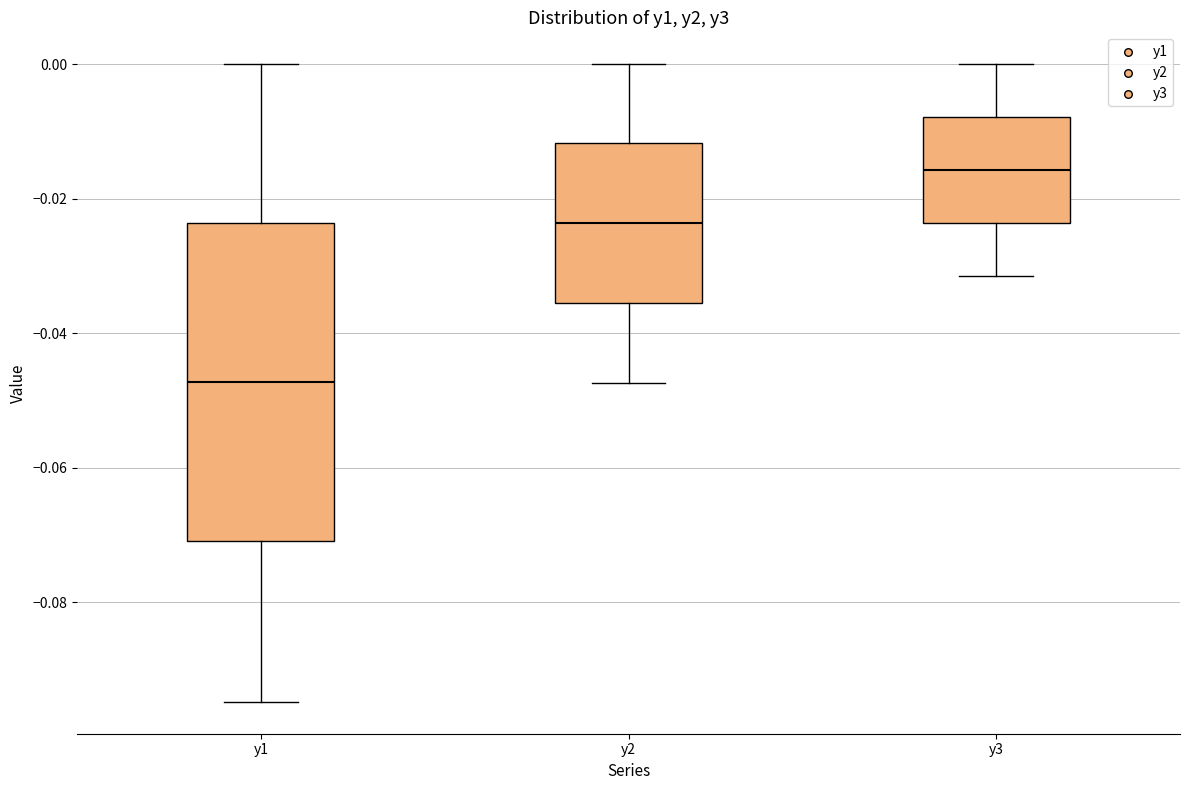

Reading left to right, read every box against the y-axis: the position of its median line, the range the box covers, and the ends of its whiskers. The values are not printed on the chart, so give them approximately, as read against the axis.

y1: median -0.048, box -0.070 to -0.024, whiskers -0.094 to 0.000
y2: median -0.024, box -0.036 to -0.012, whiskers -0.048 to 0.000
y3: median -0.016, box -0.024 to -0.008, whiskers -0.032 to 0.000